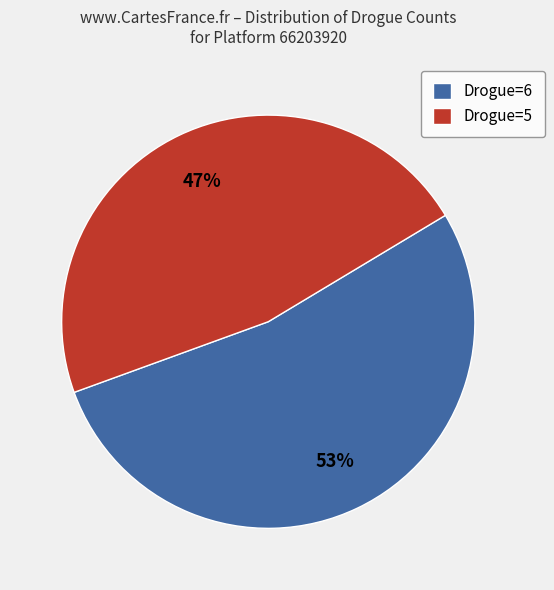

Between Drogue=5 and Drogue=6, which is larger?

Drogue=6